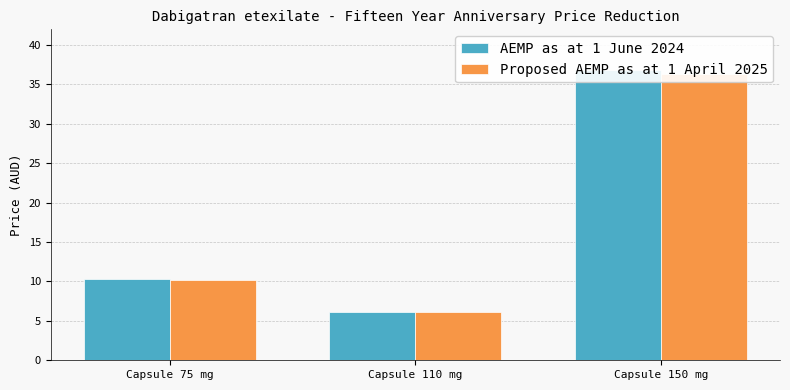

What is the label of the 2nd bar from the left?

Capsule 110 mg